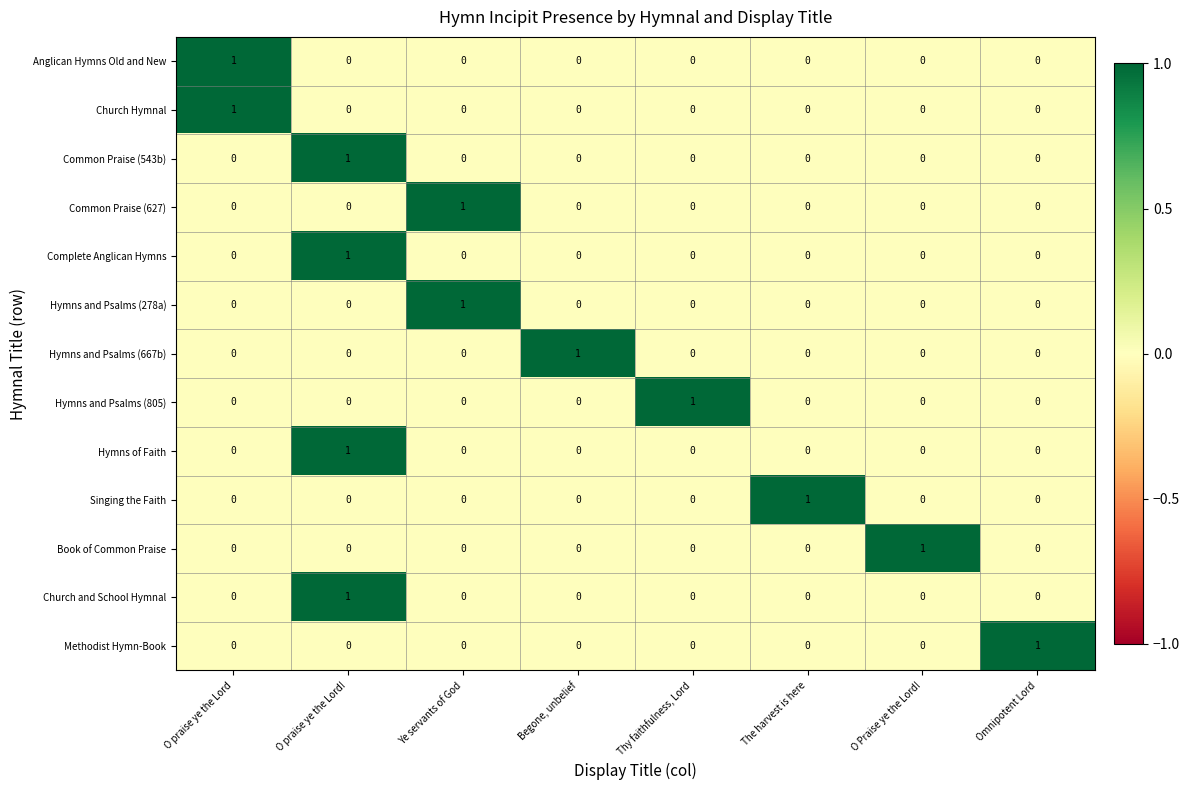

How many Book of Common Praise values are between 0 and 1?

8